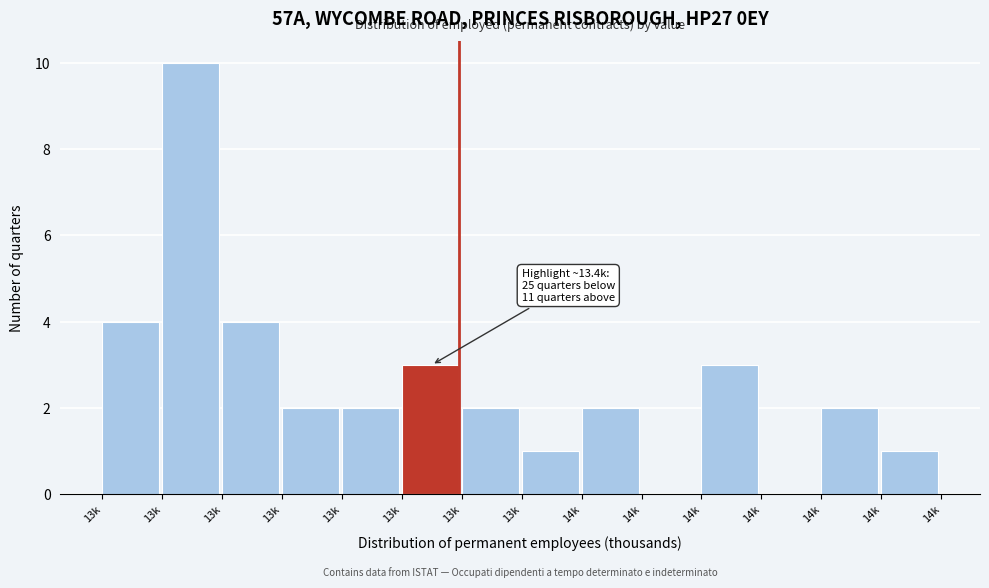

Count the number of categories in the chart.

14